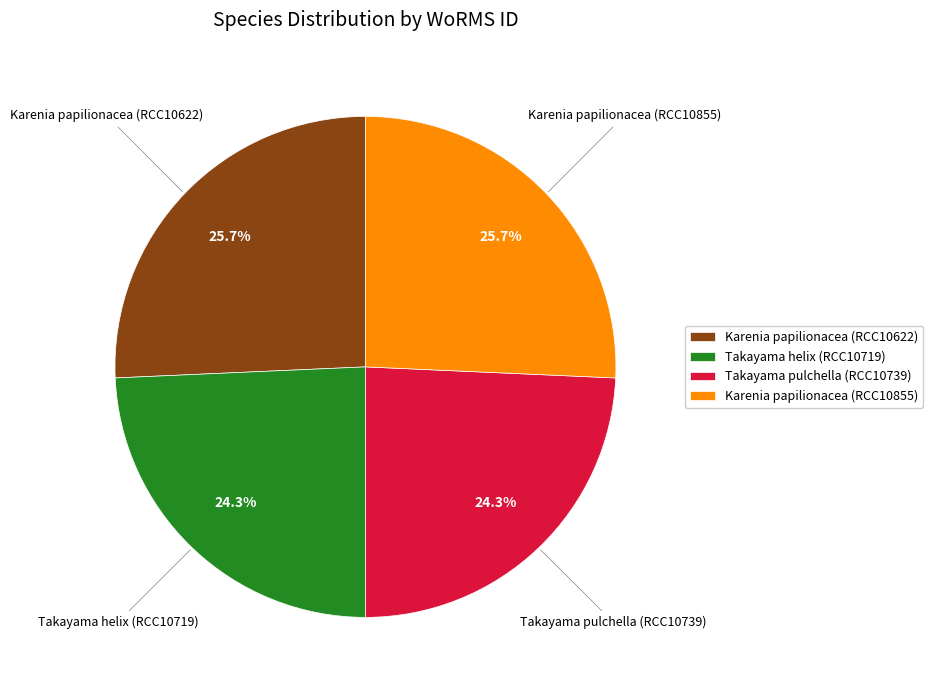

Does Takayama helix (RCC10719) represent more than half of the total?

No